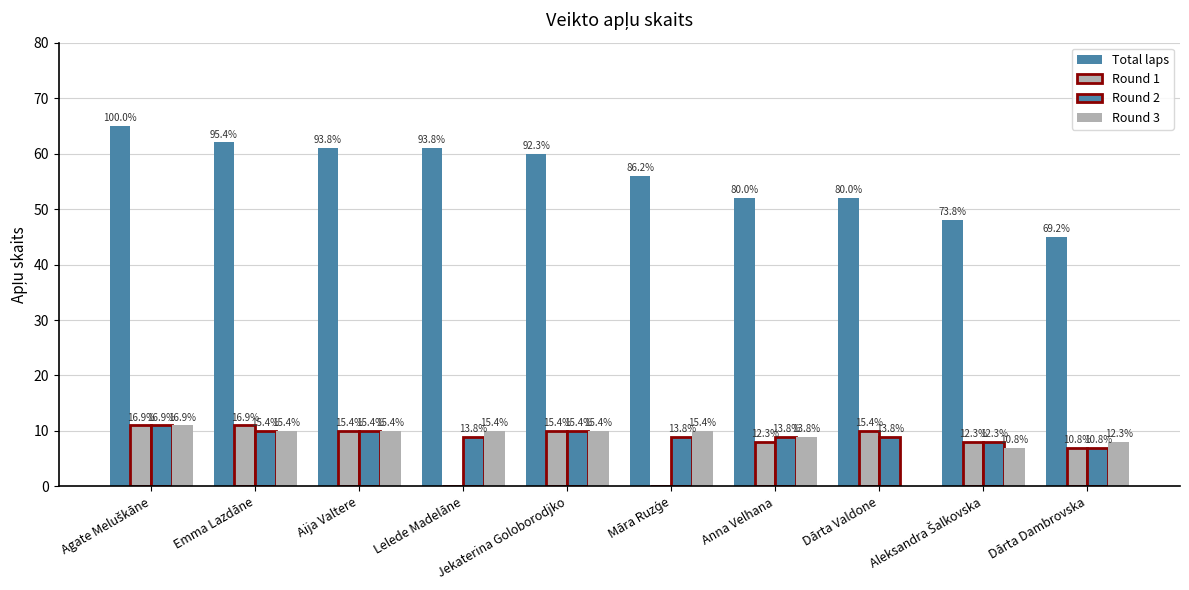

Are the bars grouped side by side (vs. stacked)?

Yes